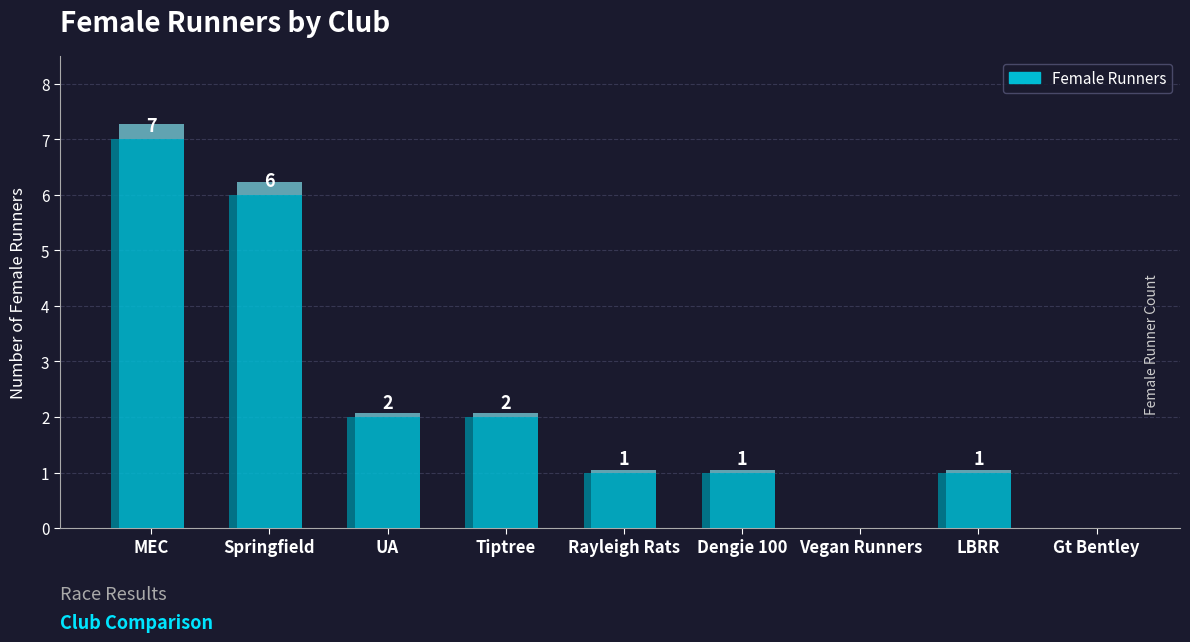

List the labels in order of value, smallest first.

Vegan Runners, Gt Bentley, Rayleigh Rats, Dengie 100, LBRR, UA, Tiptree, Springfield, MEC